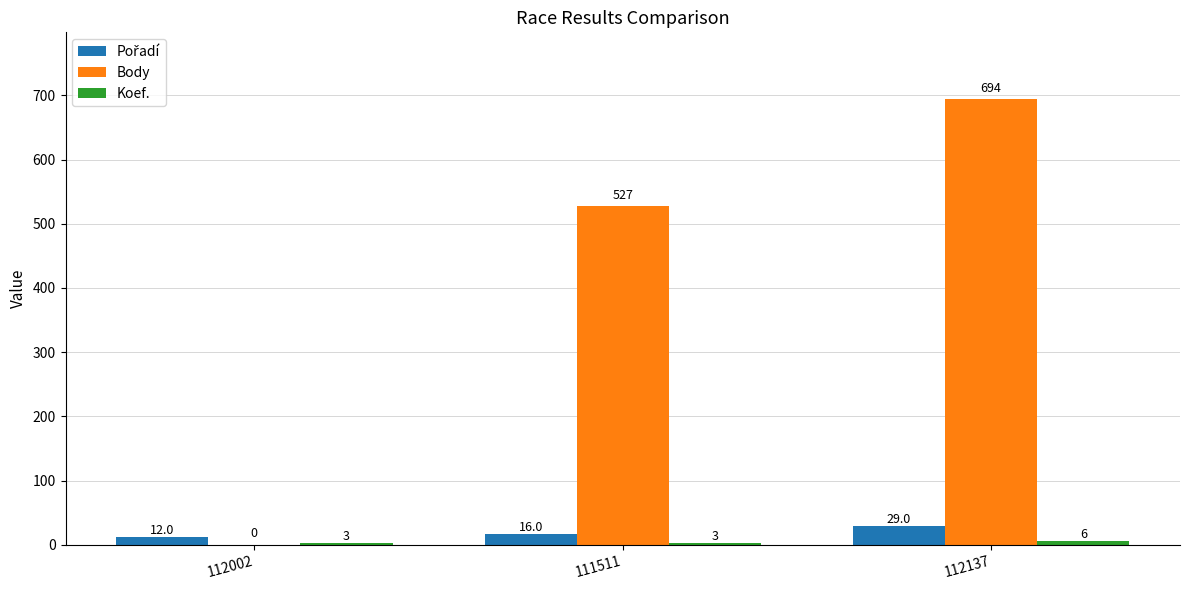

What is the average value of the Body series?

407